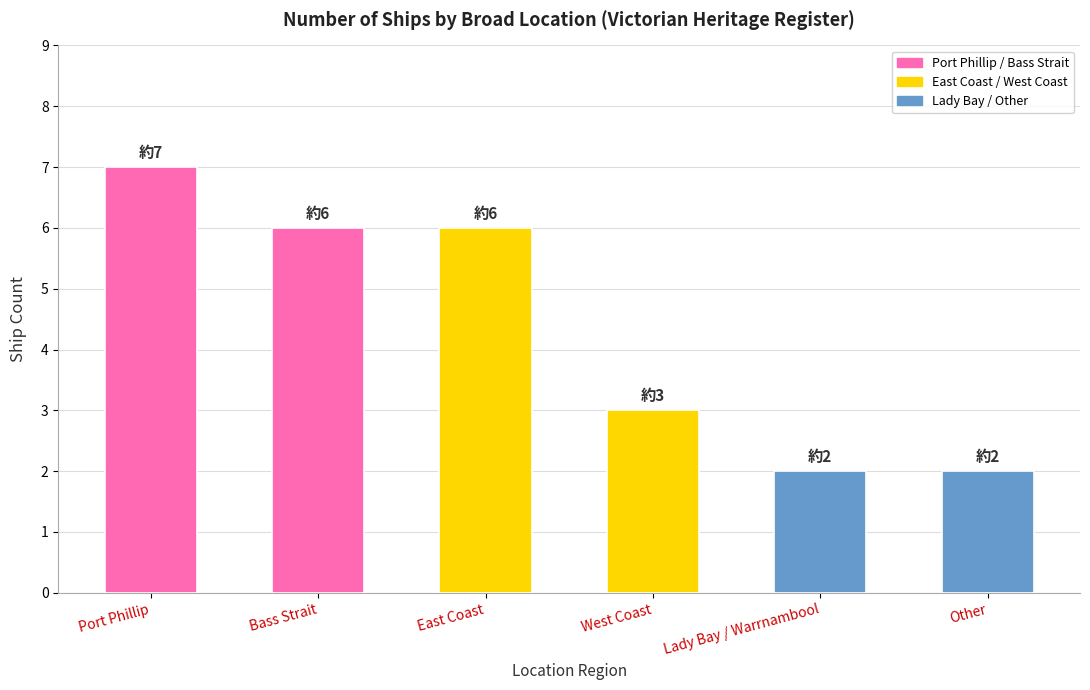

The chart shows a value of 3 at West Coast. True or false?

True